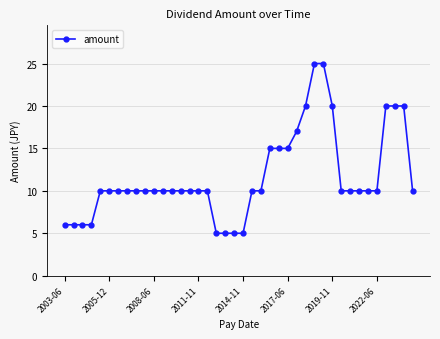

What is the smallest value displayed?

5